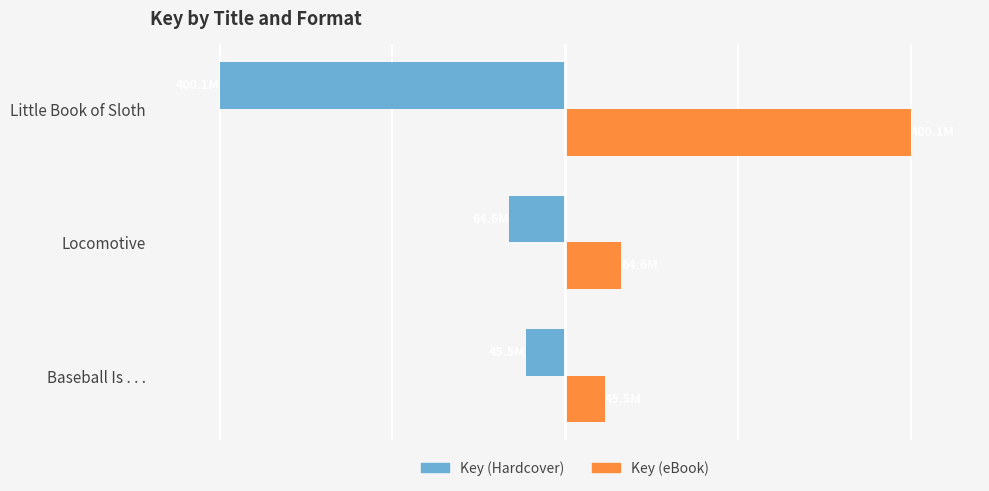

What are all the series names shown in the legend?

Key (Hardcover), Key (eBook)